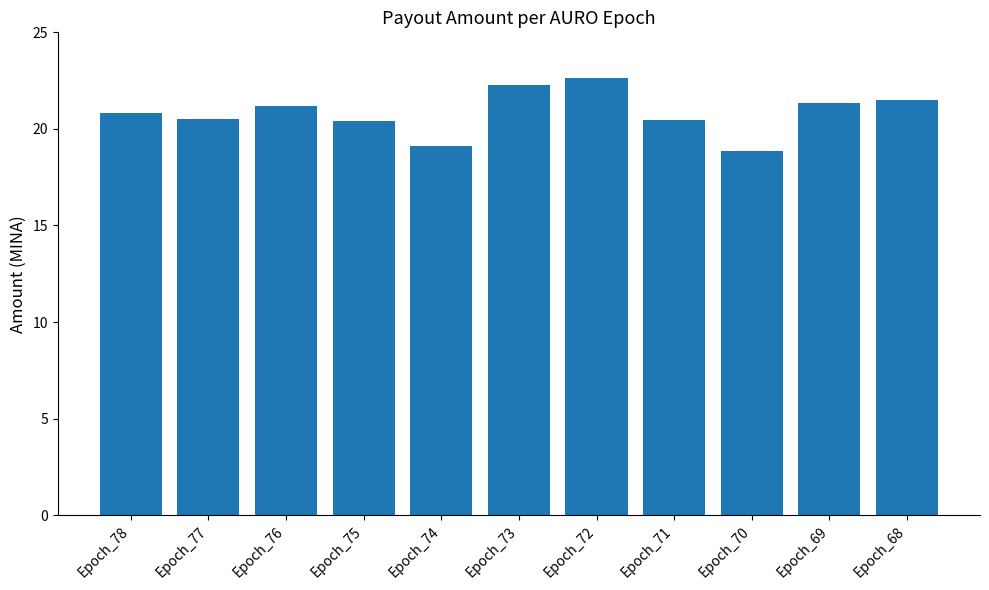

What is the value of the 10th bar from the left?

21.3